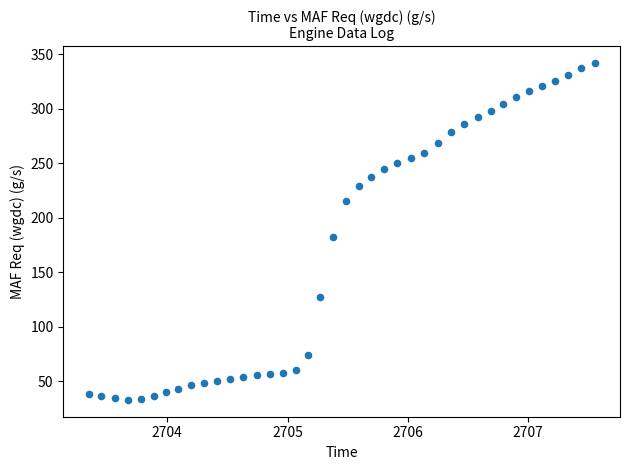

What is the range of Y values (max minus min)?

309.1